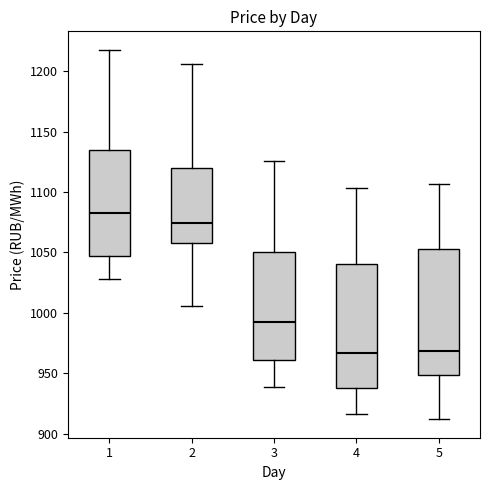

Reading left to right, read every box against the y-axis: the position of its median line, the range the box covers, and the ends of its whiskers. The values are not printed on the chart, so give them approximately, as read against the axis.

1: median 1080, box 1045 to 1135, whiskers 1030 to 1220
2: median 1075, box 1055 to 1120, whiskers 1005 to 1205
3: median 990, box 960 to 1050, whiskers 940 to 1125
4: median 965, box 940 to 1040, whiskers 915 to 1105
5: median 970, box 950 to 1055, whiskers 910 to 1105